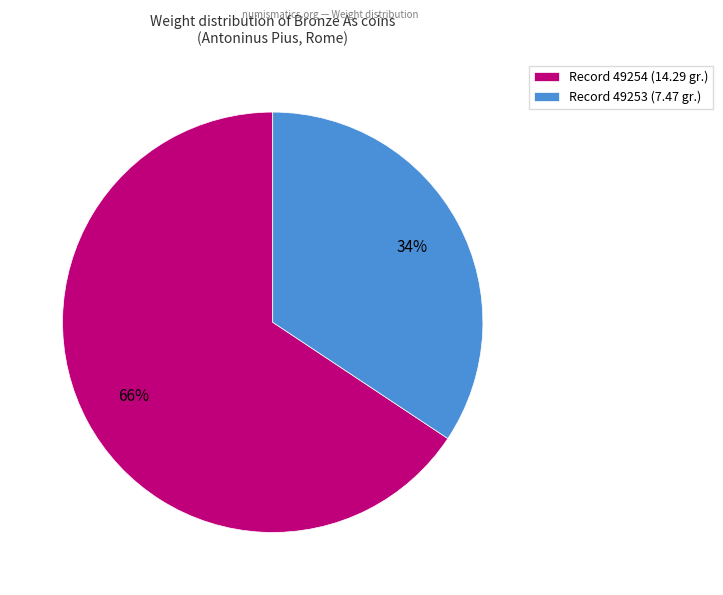

Between Record 49253 (7.47 gr.) and Record 49254 (14.29 gr.), which is larger?

Record 49254 (14.29 gr.)